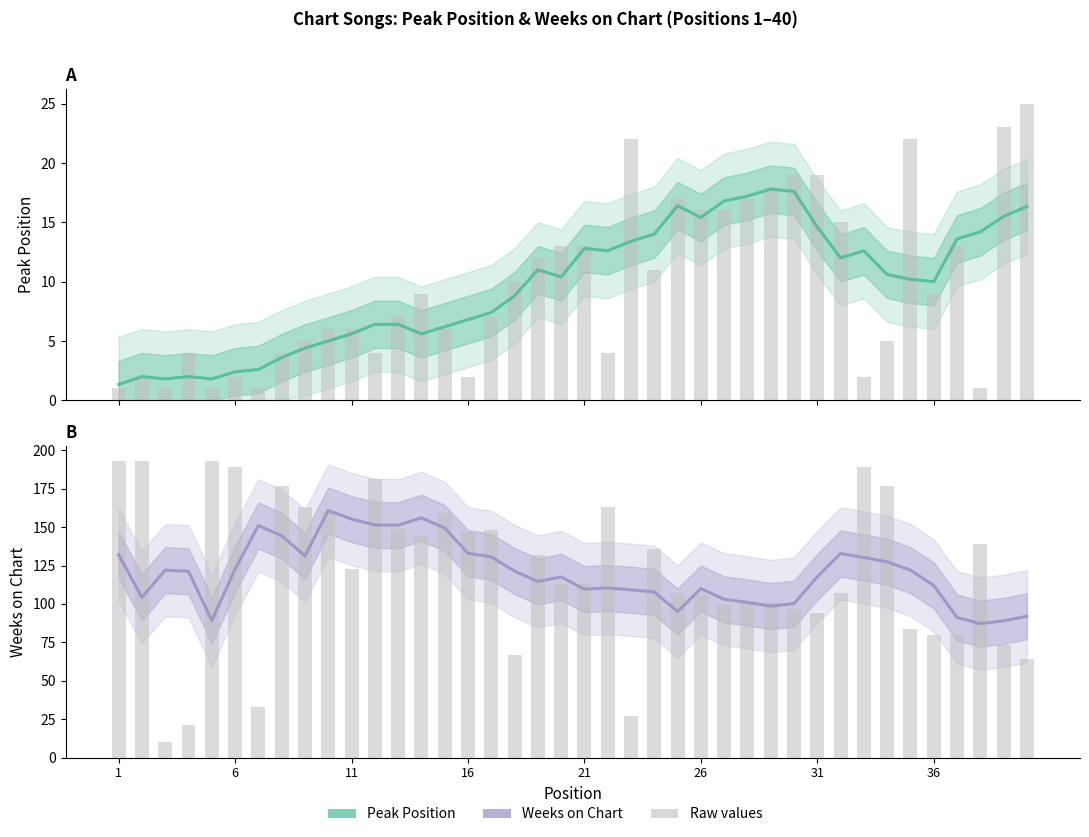

Is the value of Peak Position at 21 greater than the value of Weeks on Chart at 14?

No